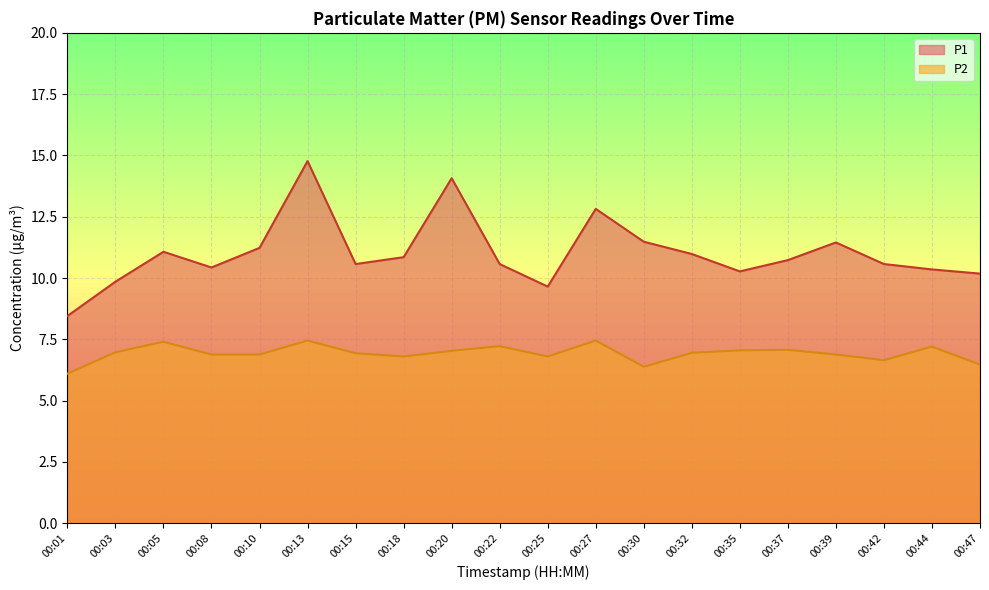

What is the difference between the second highest and second lowest values in the P2 series?

1.1